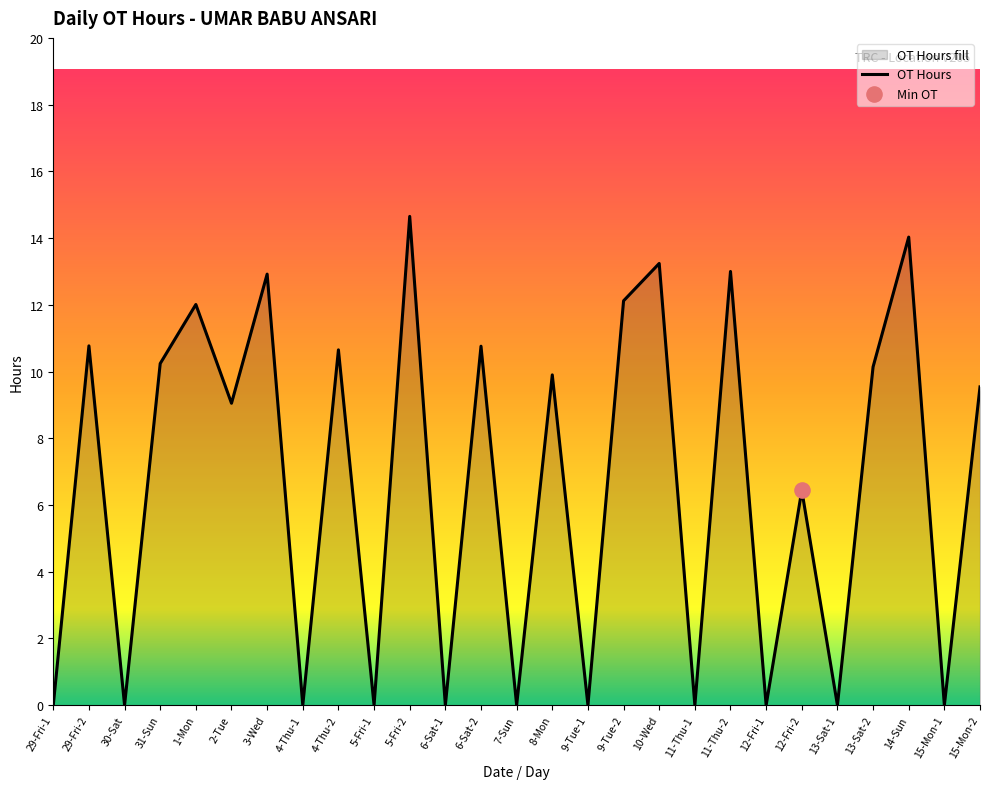

Which has a higher value, 6-Sat-1 or 15-Mon-1?

6-Sat-1